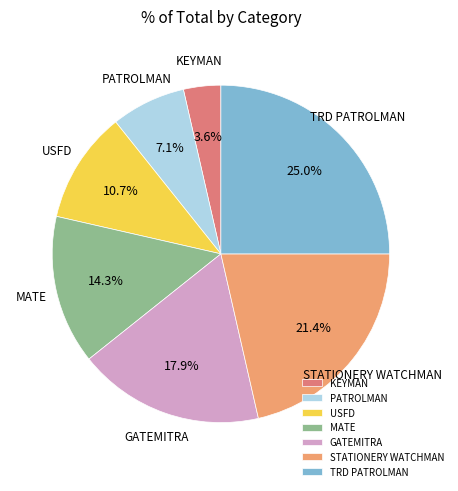

Which slice is the largest?

TRD PATROLMAN